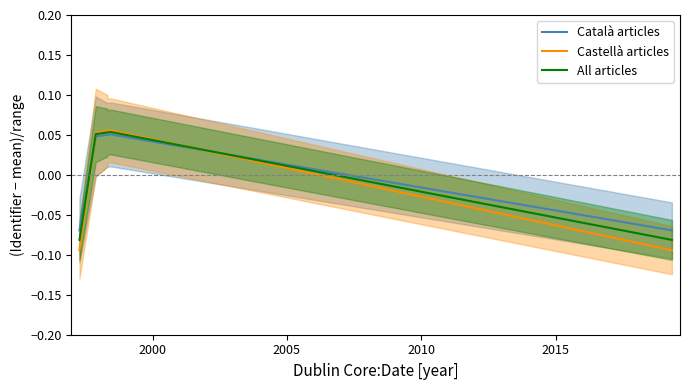

Reading right to left, what are all the values shown in this chart?

Català articles: -0.1	0.1	0.1	0.1	0.0	-0.1
Castellà articles: -0.1	0.1	0.1	0.1	0.1	-0.1
All articles: -0.1	0.1	0.1	0.1	0.1	-0.1